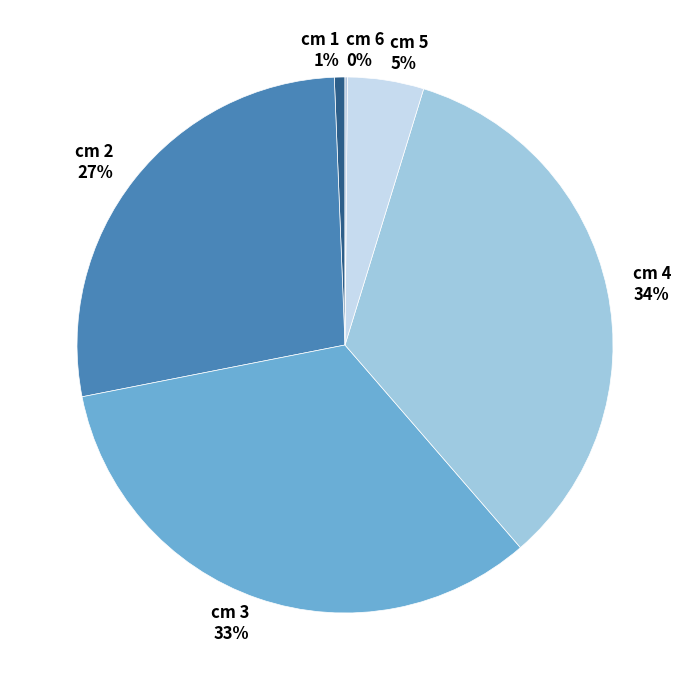

Which has a higher value, cm 2 or cm 3?

cm 3